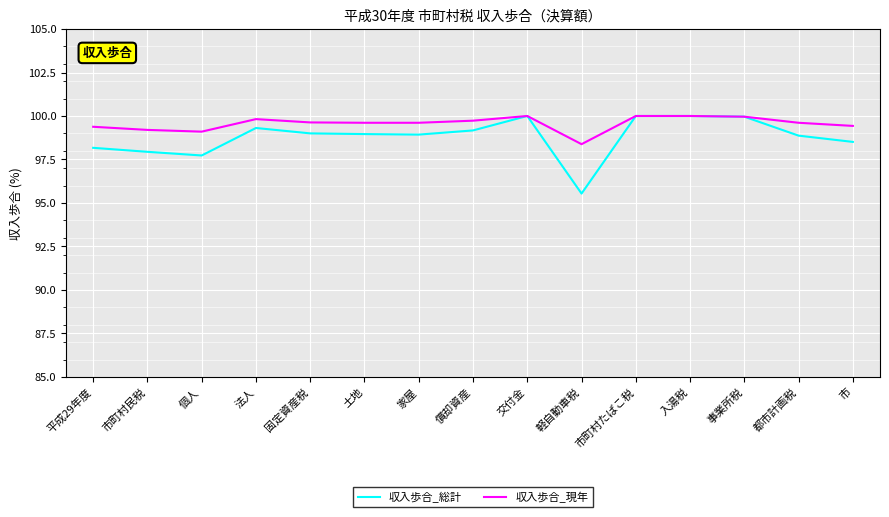

Is it true that 収入歩合_現年 equals 99.6 at 家屋?

True